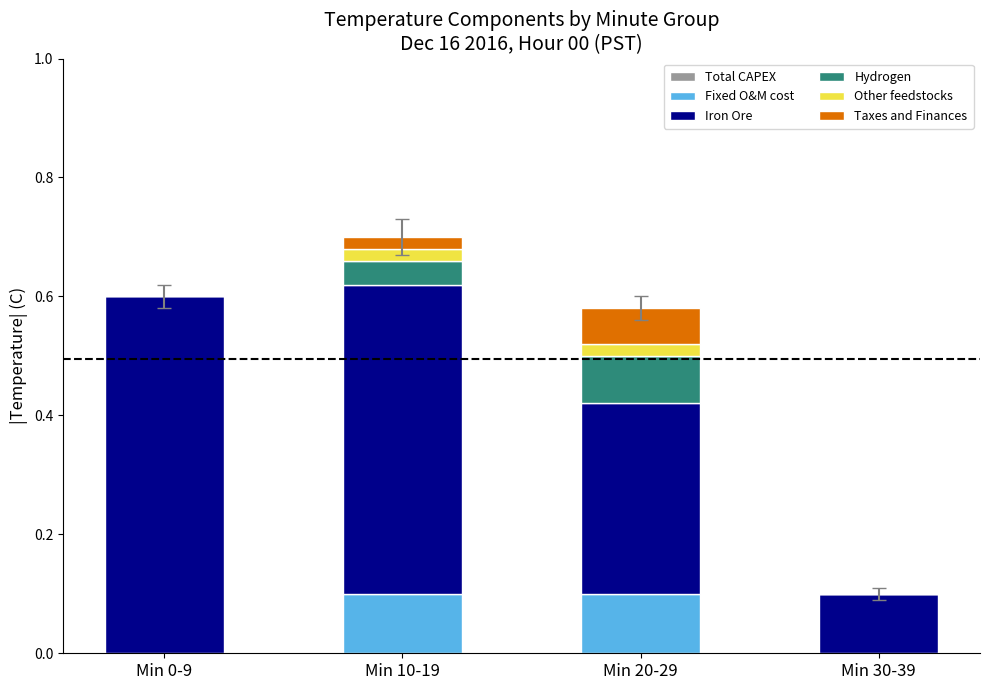

At which category is the sum across all series the highest?

Min 10-19